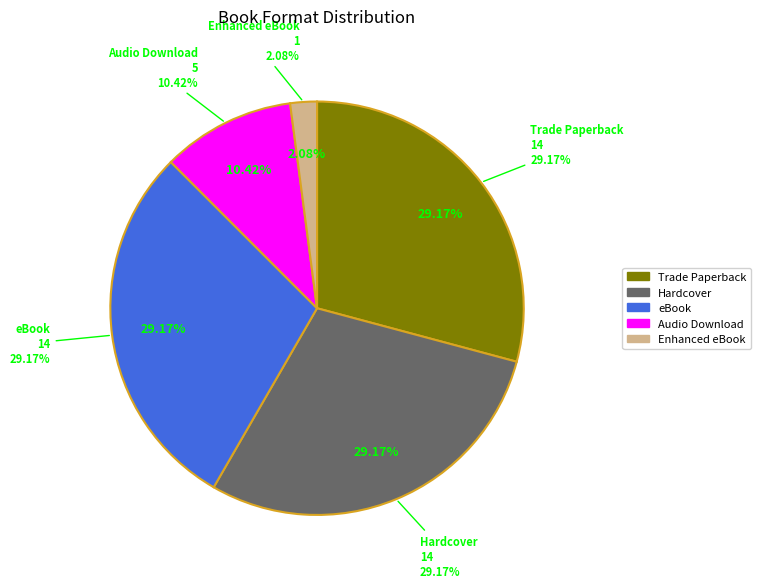

Does Hardcover represent more than half of the total?

No